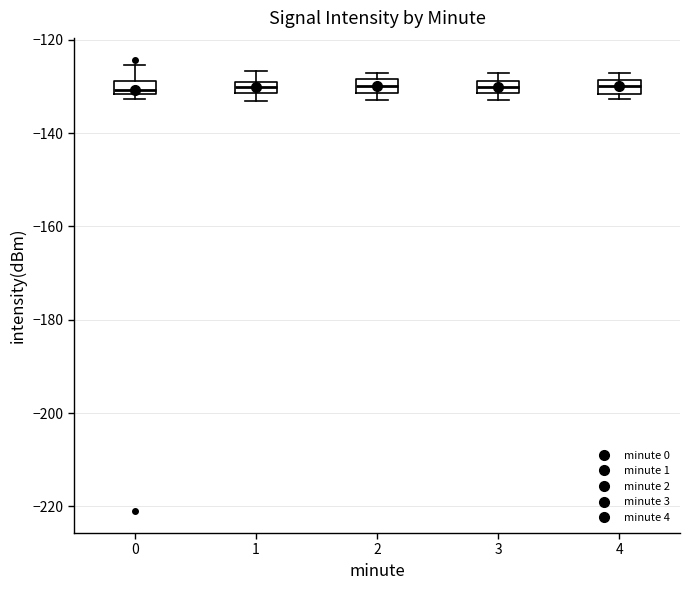

Where is the lower edge of the box at x = 0 on the y-axis? The values are not printed on the chart, so give them approximately, as read against the axis.

-132